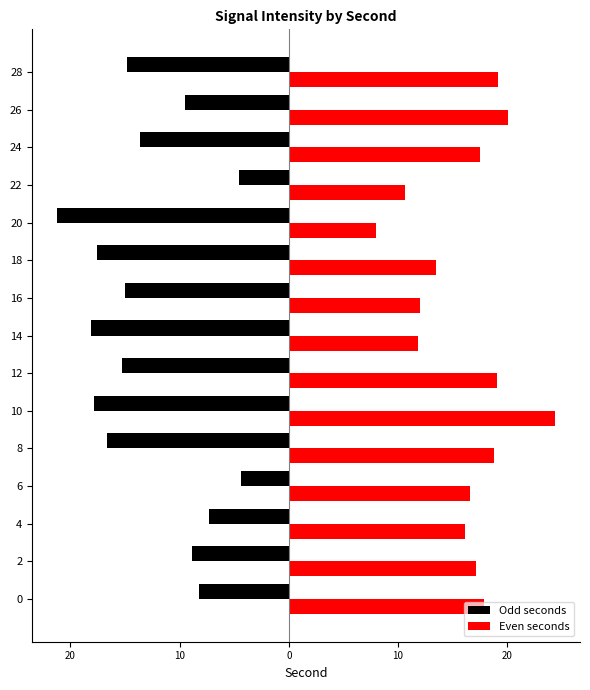

What are all the series names shown in the legend?

Odd seconds, Even seconds